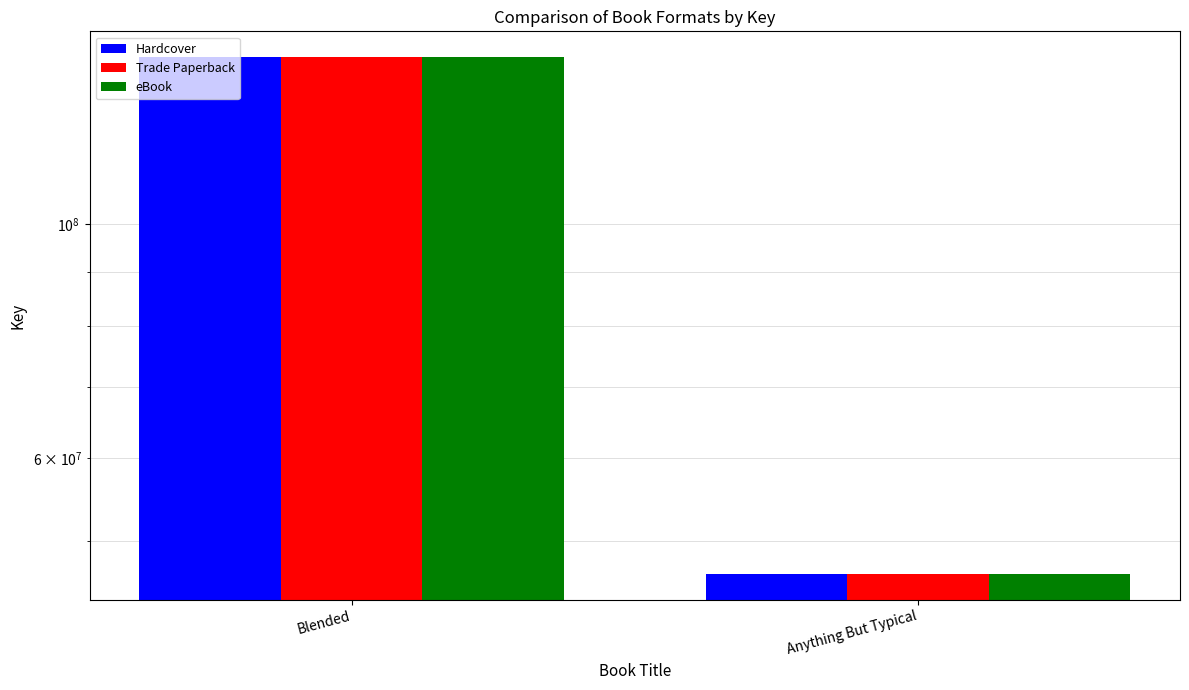

Count the number of data series in this chart.

3